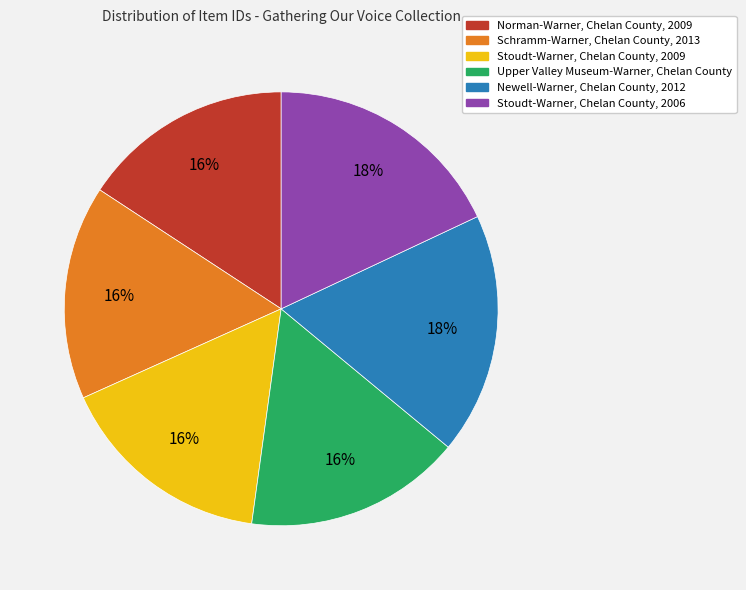

How many segments does this pie chart have?

6